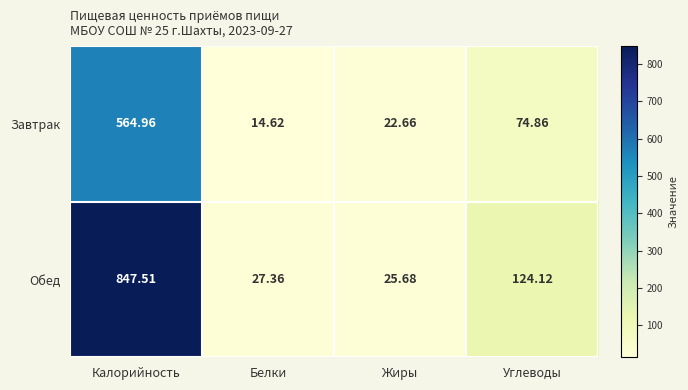

What is the total value across all series at Углеводы?

199.0